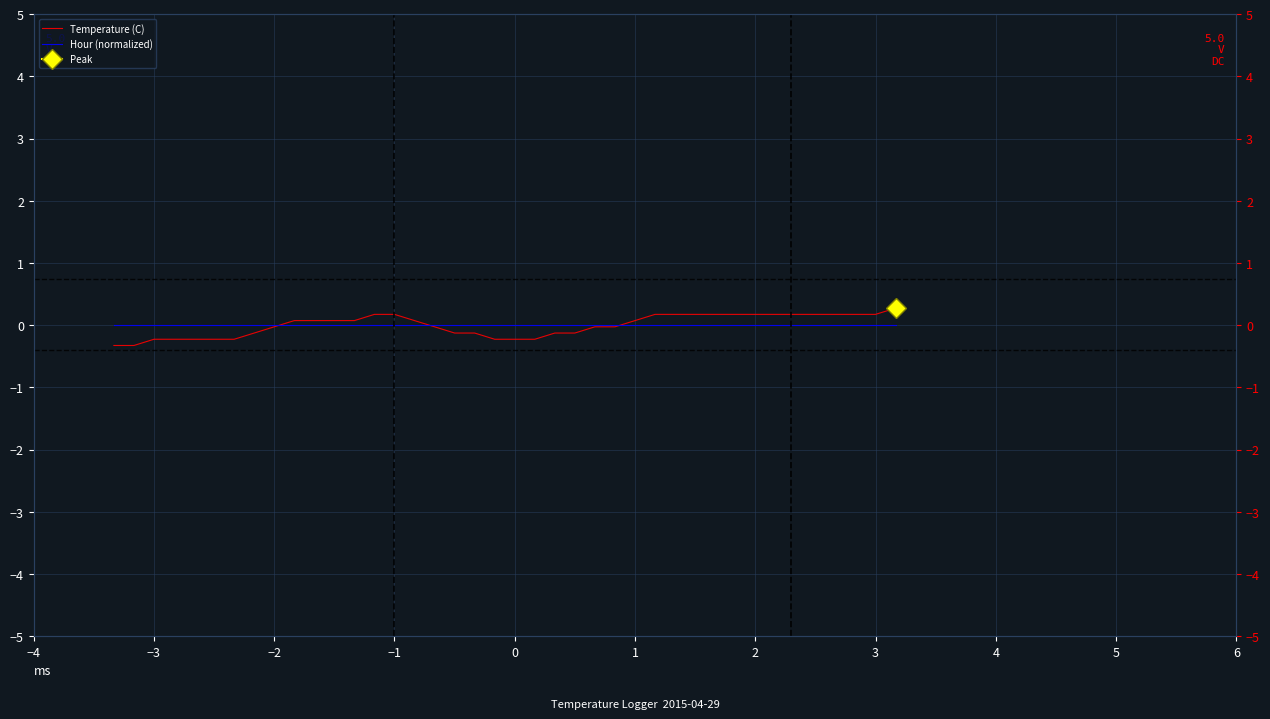

What is the spread (max minus min) of values at 0?

0.2